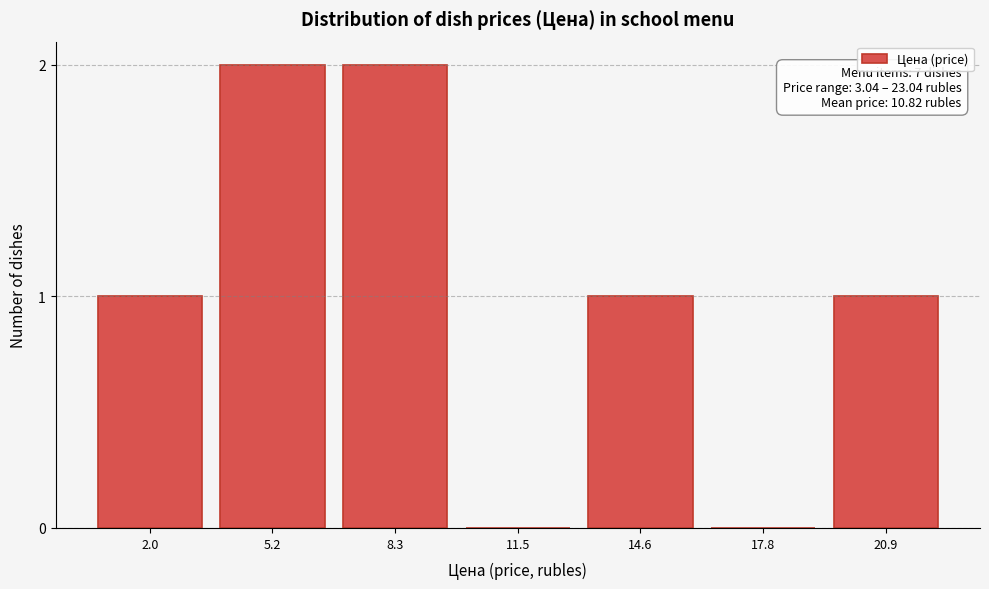

Reading left to right, list all the values displayed in this chart.

2.0=1	5.2=2	8.3=2	11.5=0	14.6=1	17.8=0	20.9=1